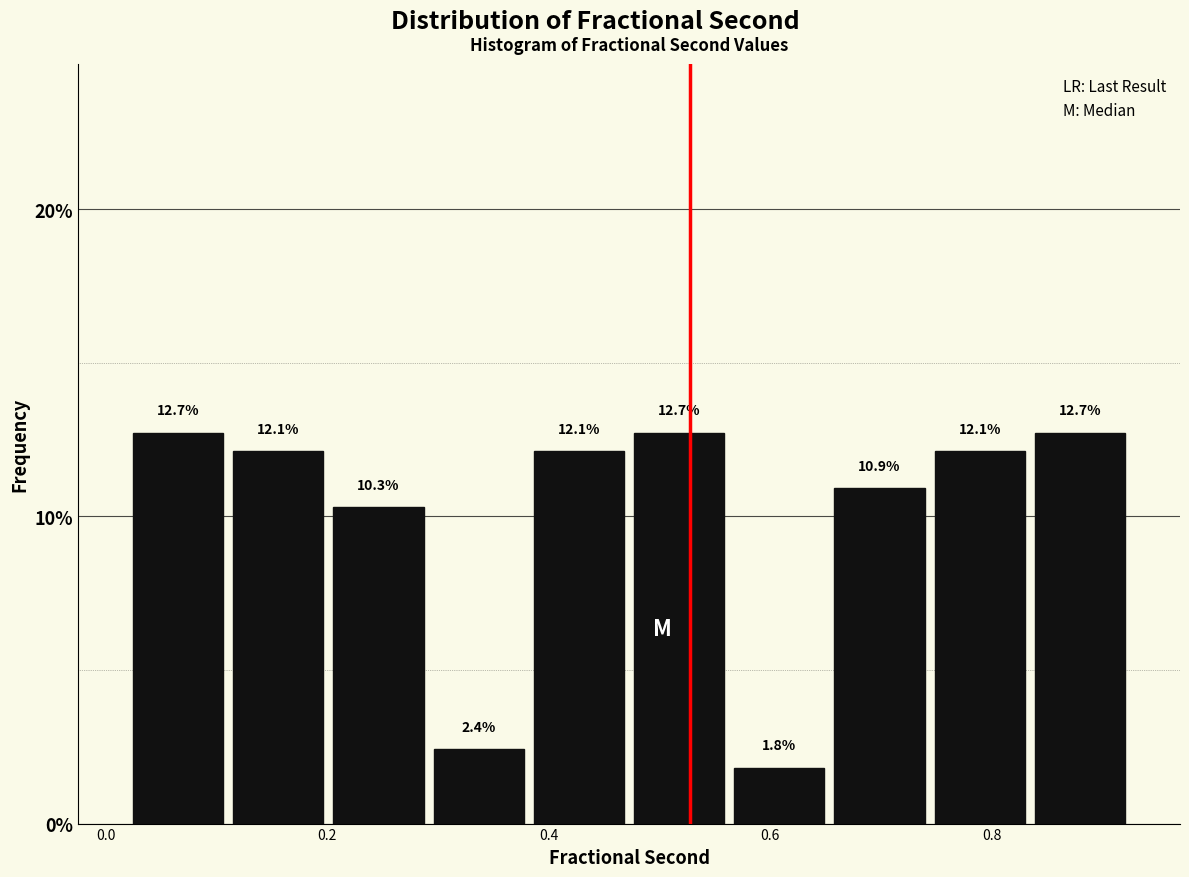

Reading left to right, transcribe this chart: for each bar, give the range it covers on the x-axis and its height. The bar edges are not printed on the chart, so give them approximately, as read against the axis.

0.02 to 0.12: 12.7
0.12 to 0.20: 12.1
0.20 to 0.30: 10.3
0.30 to 0.38: 2.4
0.38 to 0.48: 12.1
0.48 to 0.56: 12.7
0.56 to 0.66: 1.8
0.66 to 0.74: 10.9
0.74 to 0.84: 12.1
0.84 to 0.92: 12.7